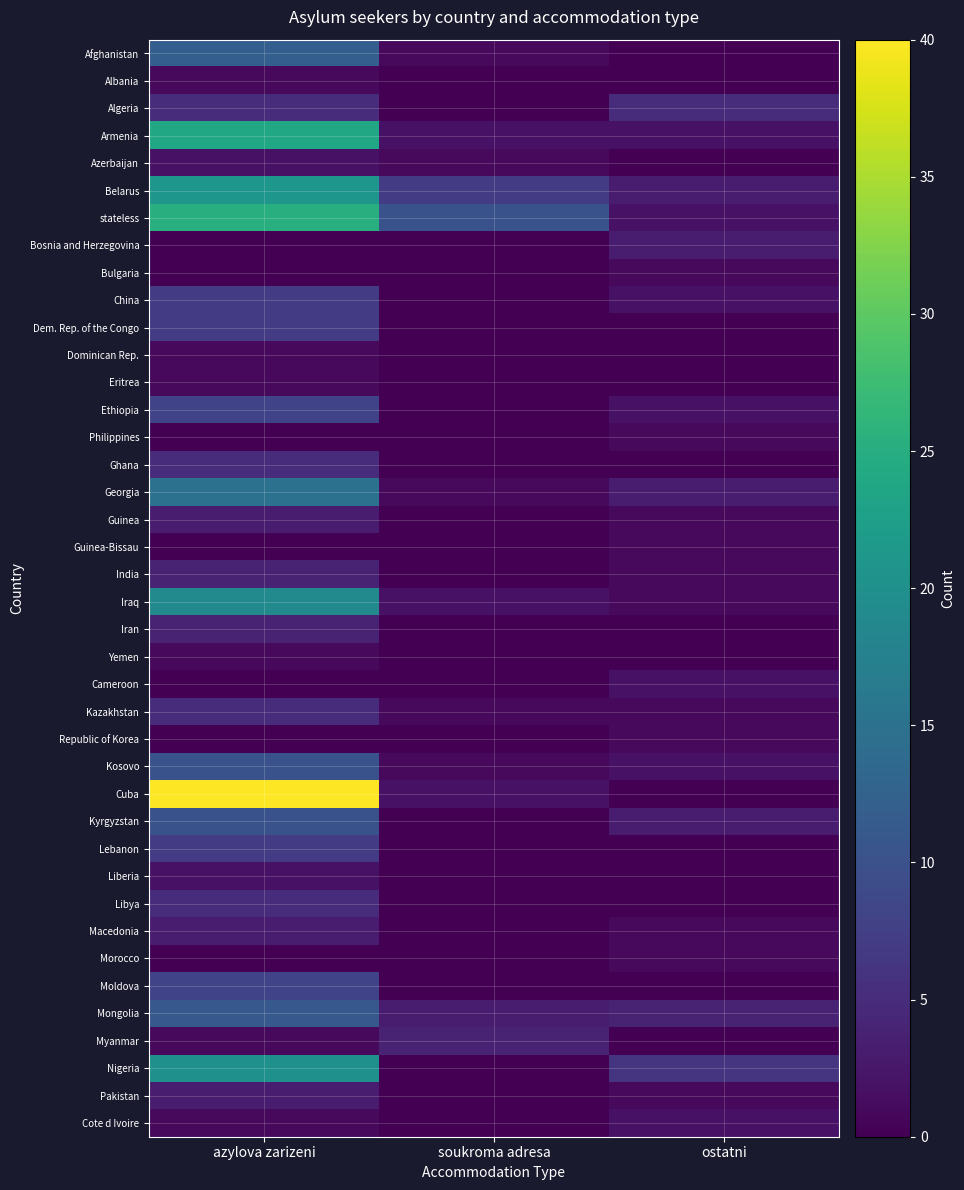

Reading left to right, extract all data points from this chart.

Afghanistan: azylova zarizeni=12	soukroma adresa=1	ostatni=0
Albania: azylova zarizeni=1	soukroma adresa=0	ostatni=0
Algeria: azylova zarizeni=5	soukroma adresa=0	ostatni=5
Armenia: azylova zarizeni=24	soukroma adresa=2	ostatni=2
Azerbaijan: azylova zarizeni=2	soukroma adresa=1	ostatni=0
Belarus: azylova zarizeni=21	soukroma adresa=7	ostatni=3
stateless: azylova zarizeni=25	soukroma adresa=10	ostatni=2
Bosnia and Herzegovina: azylova zarizeni=0	soukroma adresa=0	ostatni=3
Bulgaria: azylova zarizeni=0	soukroma adresa=0	ostatni=1
China: azylova zarizeni=7	soukroma adresa=0	ostatni=2
Dem. Rep. of the Congo: azylova zarizeni=7	soukroma adresa=0	ostatni=0
Dominican Rep.: azylova zarizeni=1	soukroma adresa=0	ostatni=0
Eritrea: azylova zarizeni=1	soukroma adresa=0	ostatni=0
Ethiopia: azylova zarizeni=8	soukroma adresa=0	ostatni=2
Philippines: azylova zarizeni=0	soukroma adresa=0	ostatni=1
Ghana: azylova zarizeni=5	soukroma adresa=0	ostatni=0
Georgia: azylova zarizeni=15	soukroma adresa=1	ostatni=3
Guinea: azylova zarizeni=3	soukroma adresa=0	ostatni=1
Guinea-Bissau: azylova zarizeni=0	soukroma adresa=0	ostatni=1
India: azylova zarizeni=4	soukroma adresa=0	ostatni=1
Iraq: azylova zarizeni=19	soukroma adresa=2	ostatni=1
Iran: azylova zarizeni=4	soukroma adresa=0	ostatni=0
Yemen: azylova zarizeni=1	soukroma adresa=0	ostatni=0
Cameroon: azylova zarizeni=0	soukroma adresa=0	ostatni=2
Kazakhstan: azylova zarizeni=5	soukroma adresa=1	ostatni=1
Republic of Korea: azylova zarizeni=0	soukroma adresa=0	ostatni=1
Kosovo: azylova zarizeni=10	soukroma adresa=1	ostatni=2
Cuba: azylova zarizeni=40	soukroma adresa=2	ostatni=0
Kyrgyzstan: azylova zarizeni=10	soukroma adresa=0	ostatni=3
Lebanon: azylova zarizeni=7	soukroma adresa=0	ostatni=0
Liberia: azylova zarizeni=2	soukroma adresa=0	ostatni=0
Libya: azylova zarizeni=5	soukroma adresa=0	ostatni=0
Macedonia: azylova zarizeni=3	soukroma adresa=0	ostatni=1
Morocco: azylova zarizeni=0	soukroma adresa=0	ostatni=1
Moldova: azylova zarizeni=8	soukroma adresa=0	ostatni=0
Mongolia: azylova zarizeni=11	soukroma adresa=3	ostatni=4
Myanmar: azylova zarizeni=1	soukroma adresa=4	ostatni=0
Nigeria: azylova zarizeni=20	soukroma adresa=0	ostatni=6
Pakistan: azylova zarizeni=3	soukroma adresa=0	ostatni=1
Cote d Ivoire: azylova zarizeni=1	soukroma adresa=0	ostatni=2